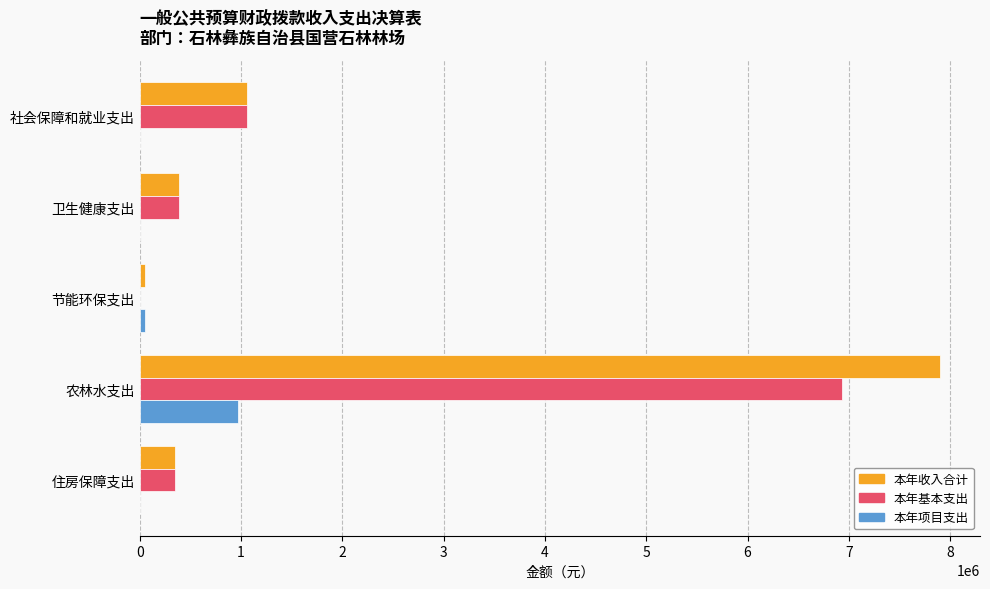

What is the sum of the 本年基本支出 values at 住房保障支出 and 卫生健康支出?

730839.9